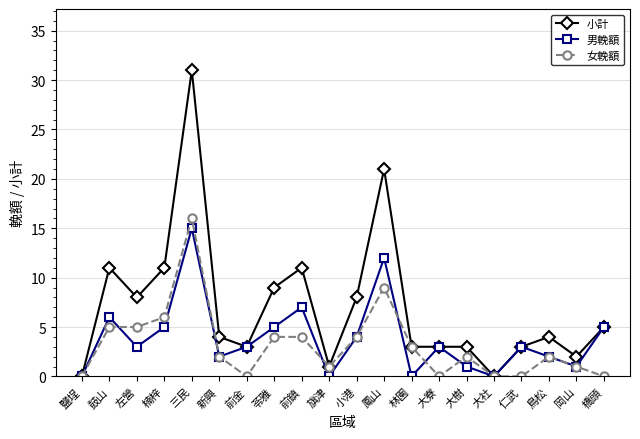

How many data points does each series have?

20